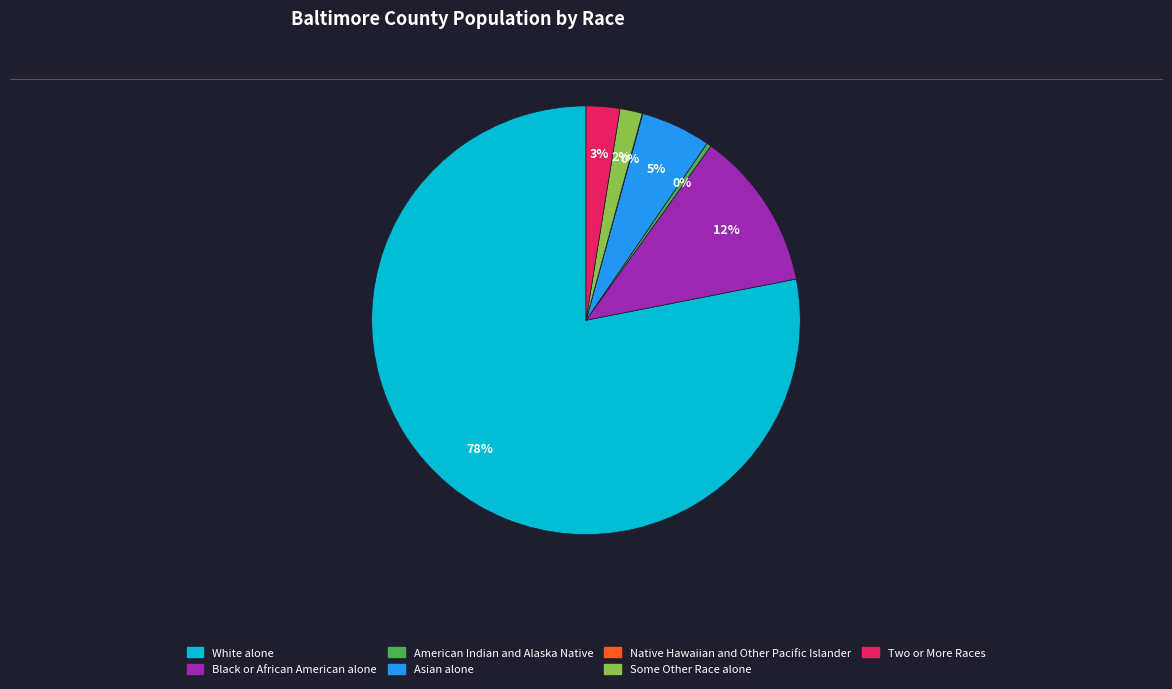

What is the majority slice?

White alone